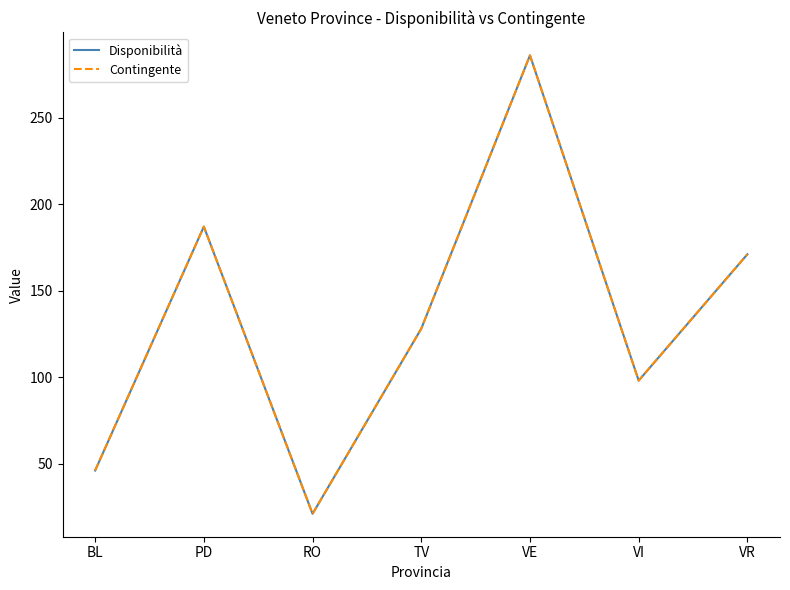

Does the chart have visible grid lines?

No